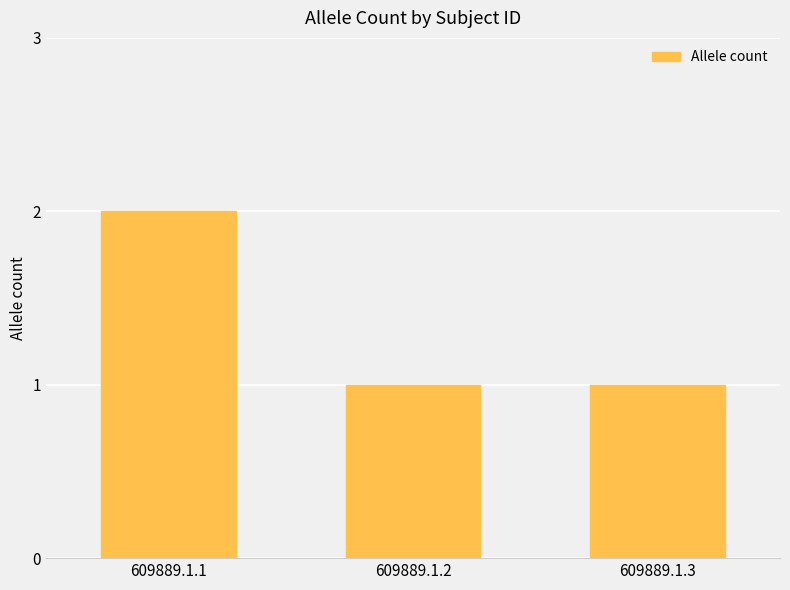

What is the sum of the values at 609889.1.2 and 609889.1.3?

2